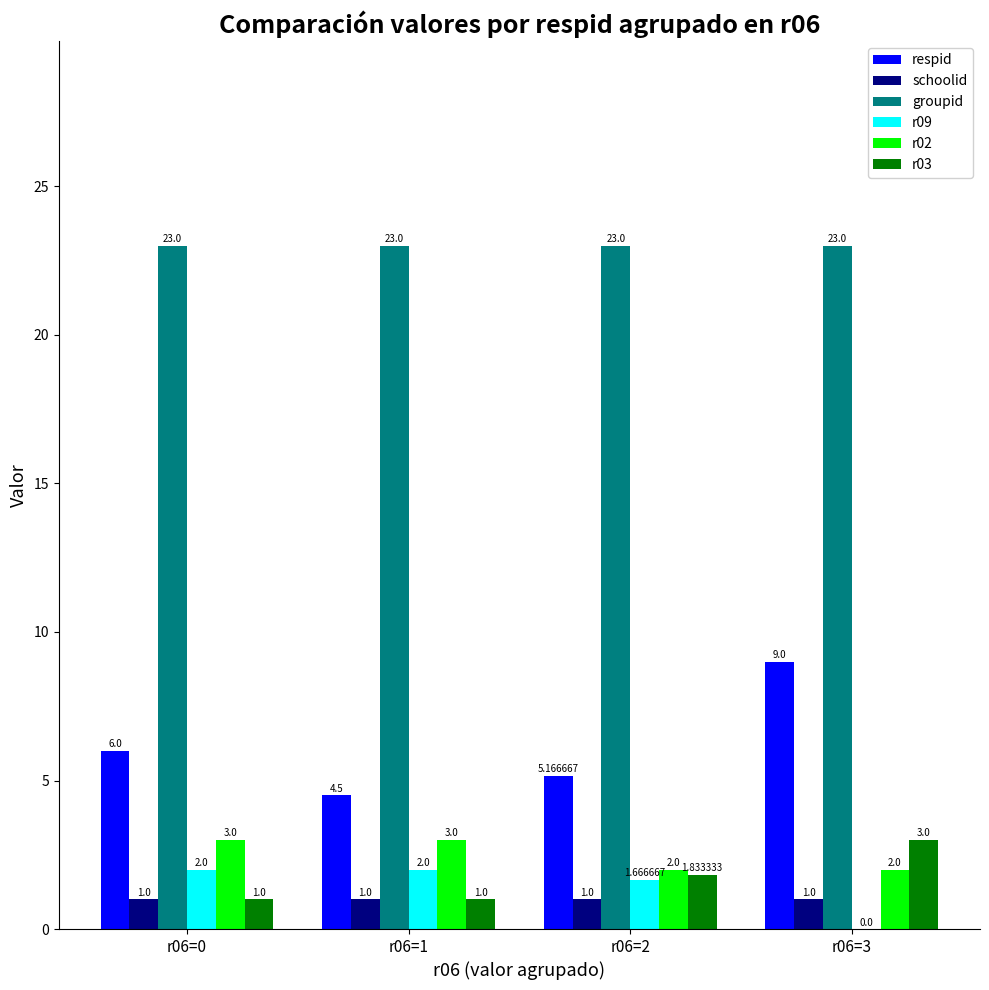

True or false: groupid has a value of 23.0 at r06=0.

True